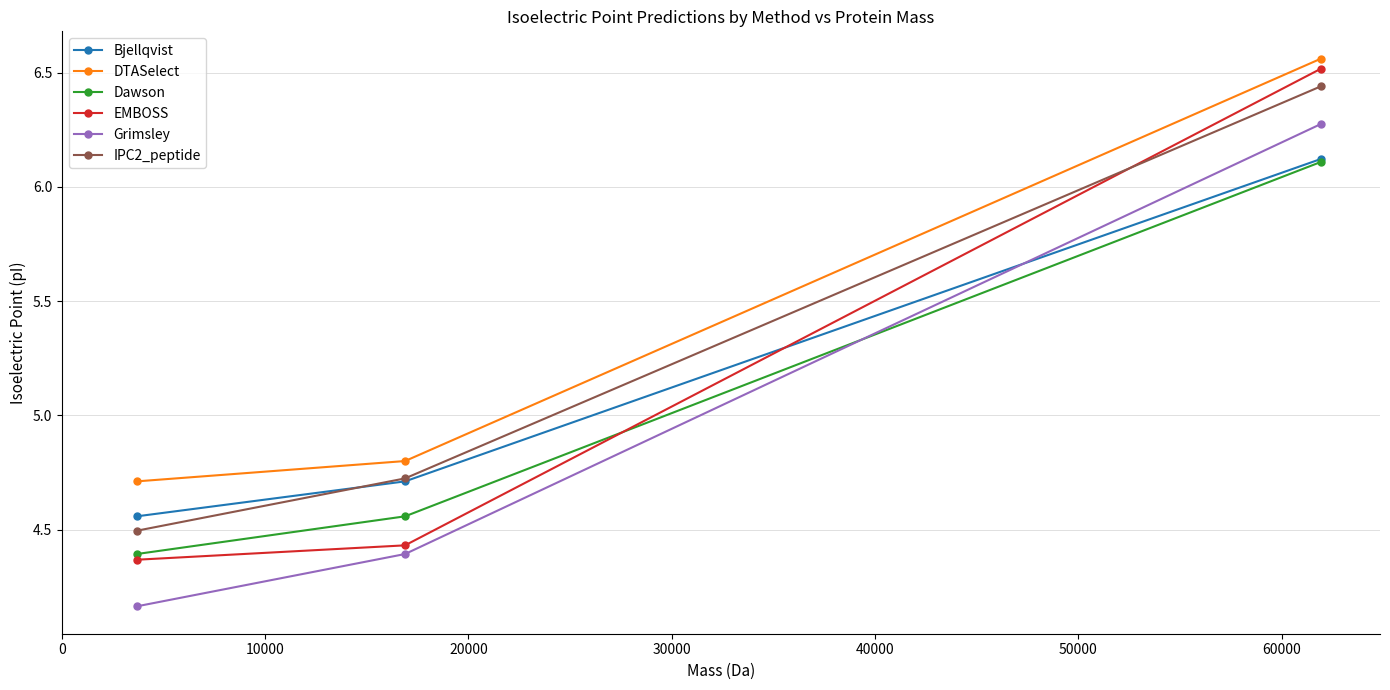

Which series has the widest spread of values?

EMBOSS